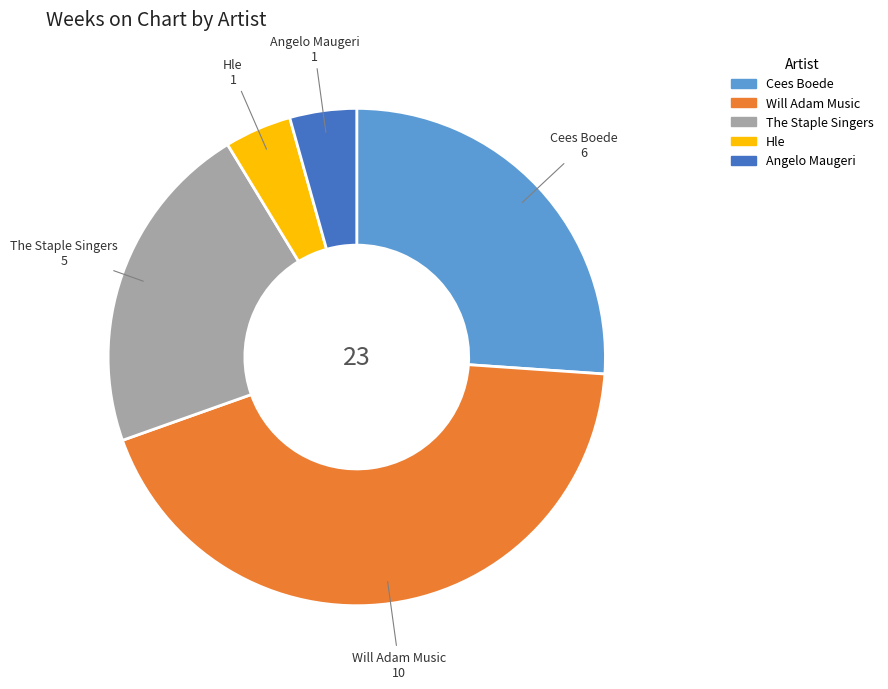

Is it true that Hle is 4% of the pie?

True